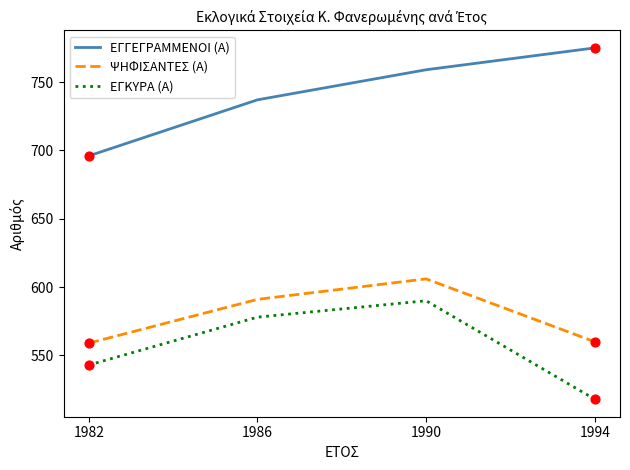

Which series has the largest total across all categories?

ΕΓΓΕΓΡΑΜΜΕΝΟΙ (Α)